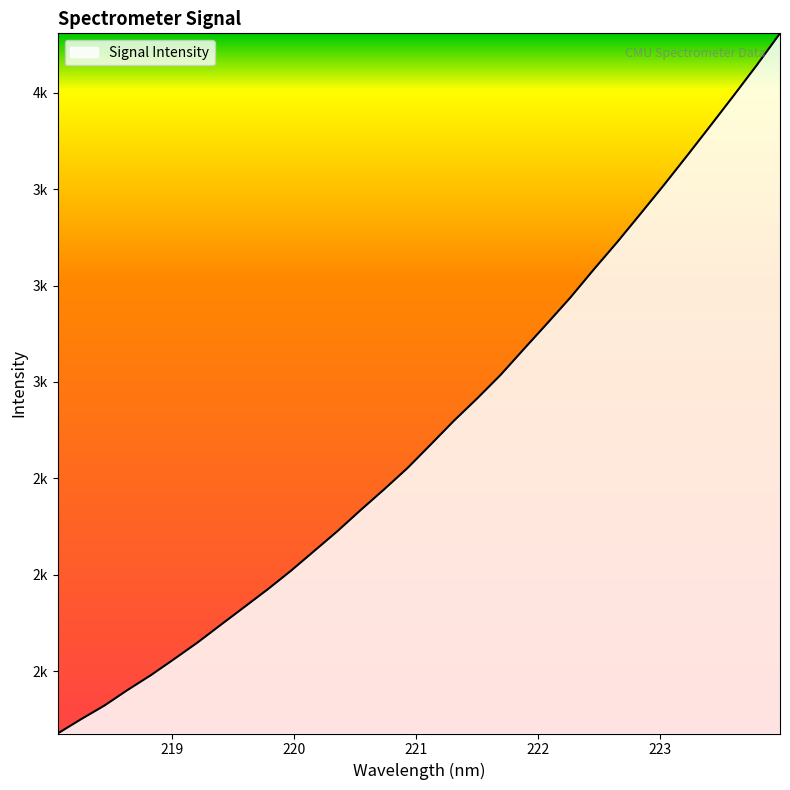

Is this an area chart (filled region under the line)?

Yes